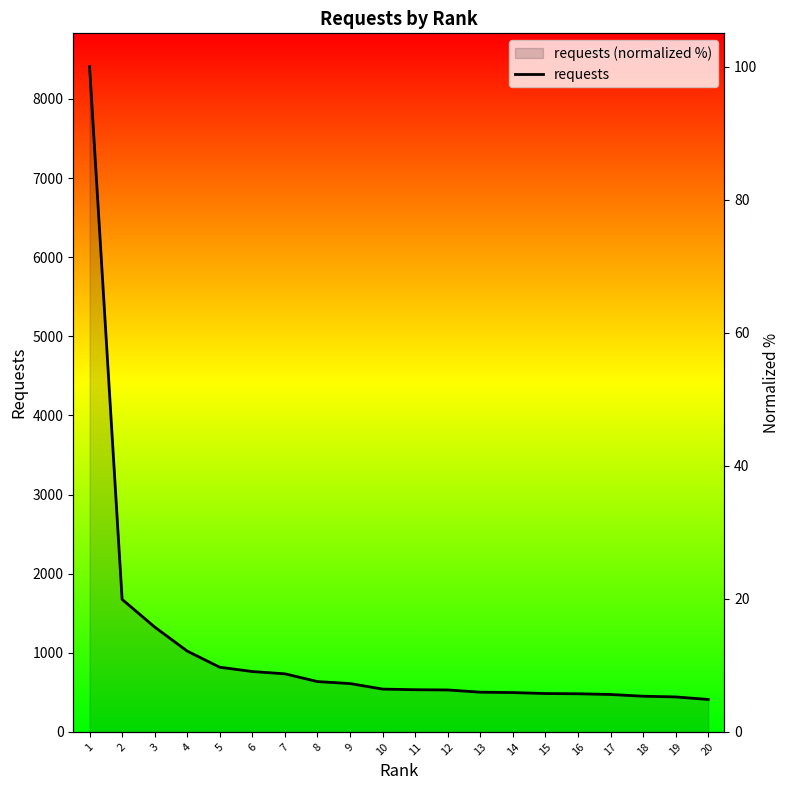

Is it true that the value at 15 is 5.8?

True